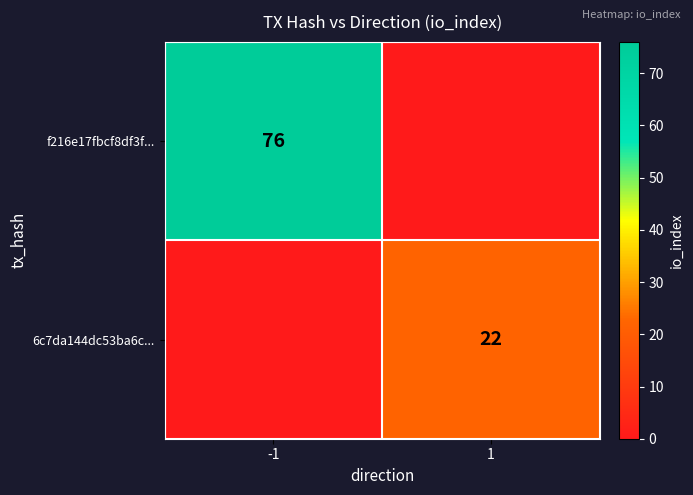

Is it true that f216e17fbcf8df3f... equals 104 at -1?

False